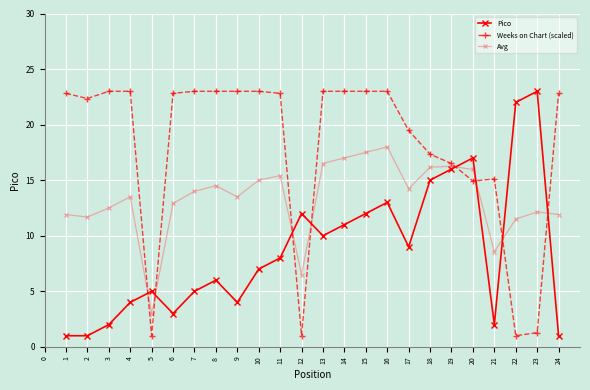

Which series changed the most between 6 and 20?

Pico